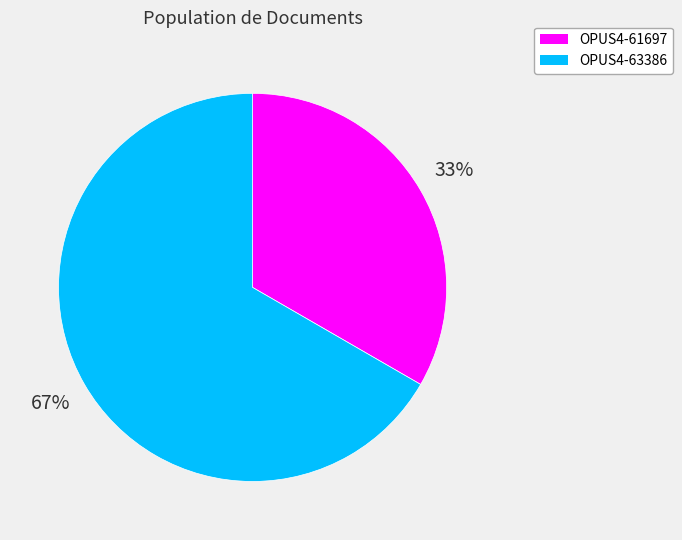

Does OPUS4-63386 represent more than half of the total?

Yes